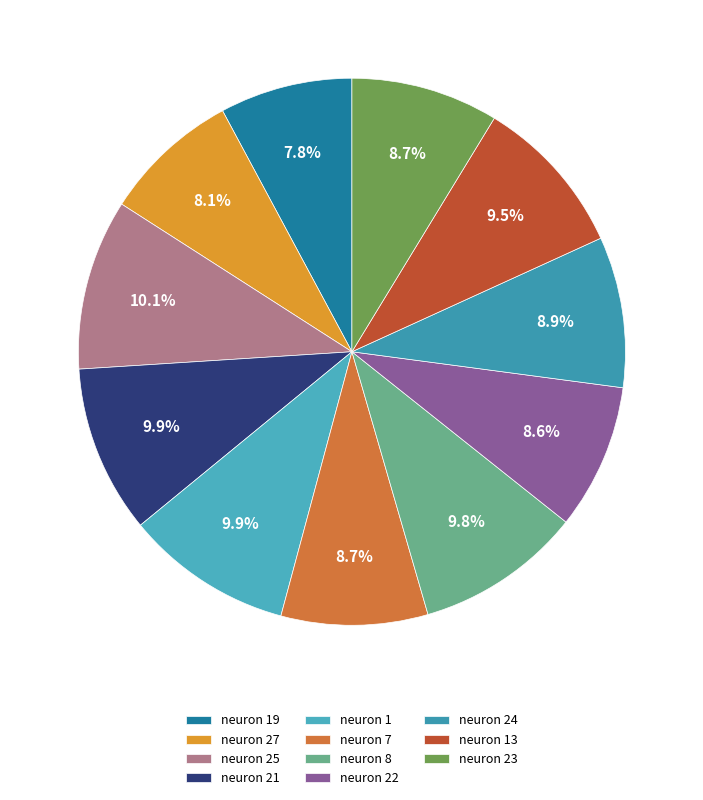

Count the number of slices in the pie.

11